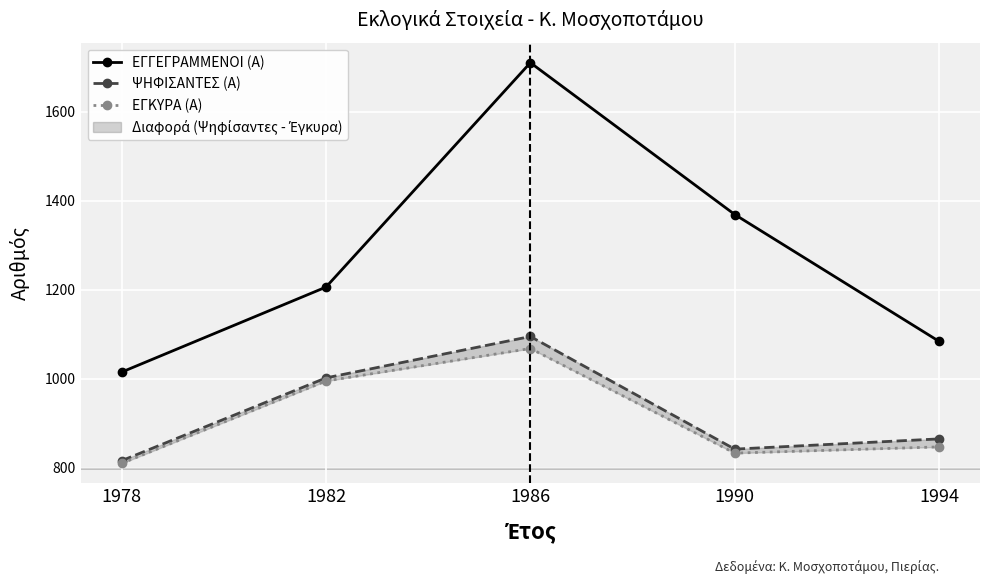

What is the highest value of the ΨΗΦΙΣΑΝΤΕΣ (Α) series?

1095